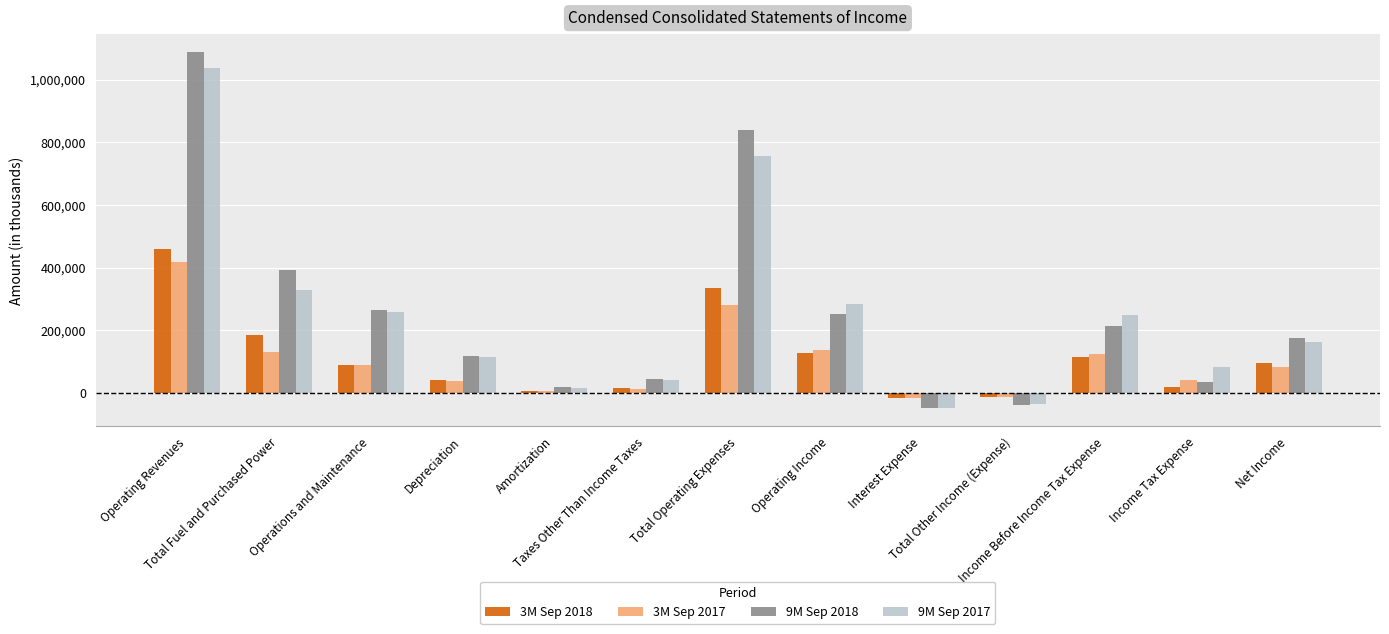

At which label does 3M Sep 2018 reach its peak?

Operating Revenues